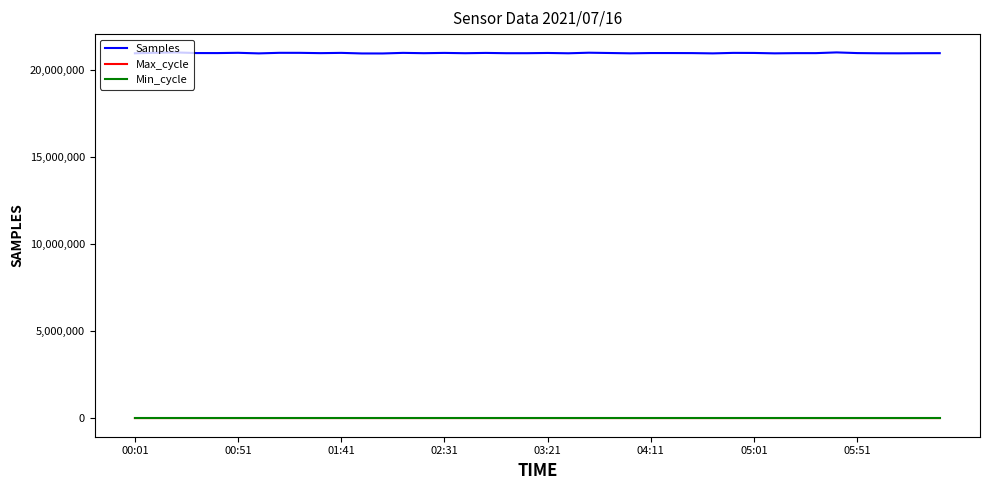

Count the number of categories in the chart.

40